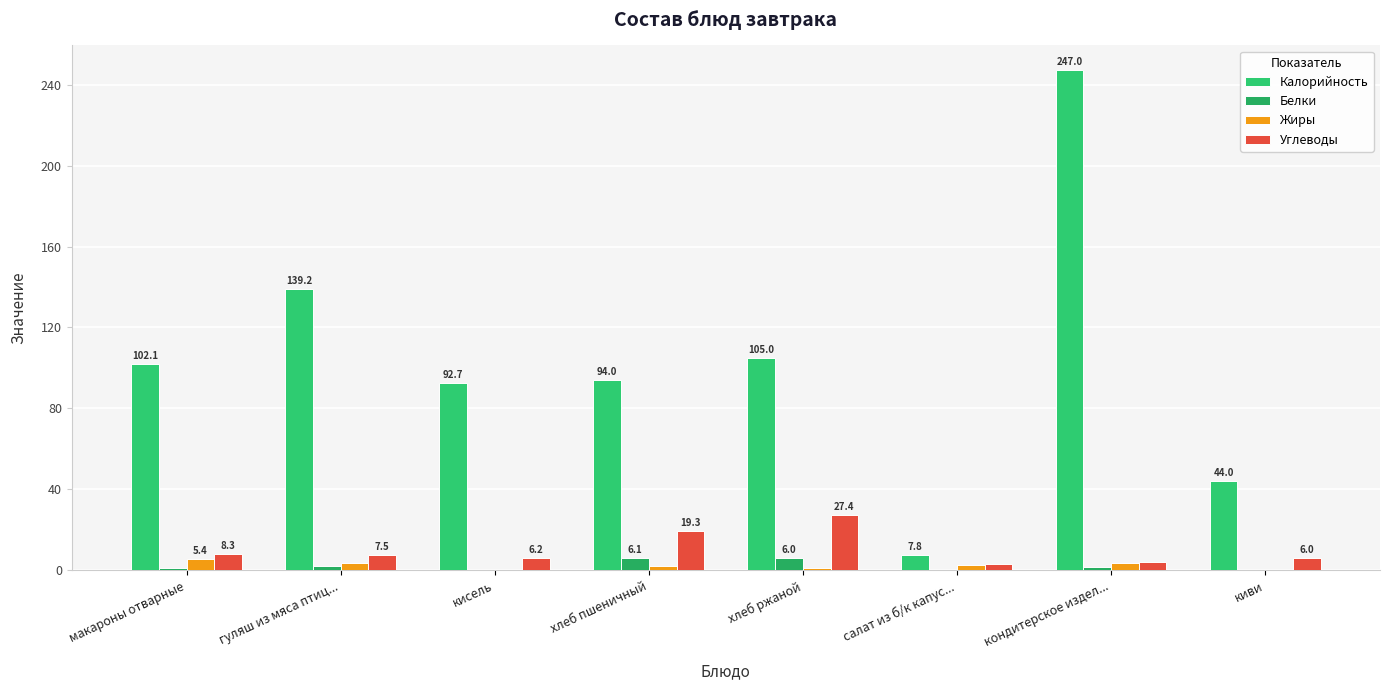

What are all the series names shown in the legend?

Калорийность, Белки, Жиры, Углеводы